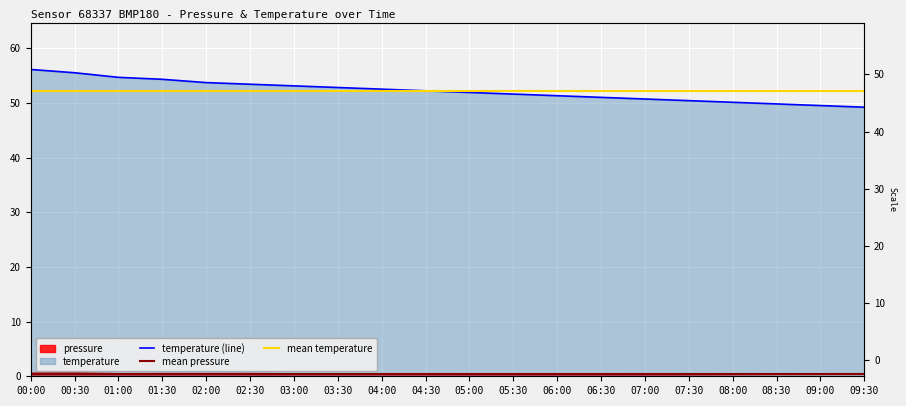

List the labels in order of value, smallest first.

09:30, 09:00, 08:30, 08:00, 07:30, 07:00, 06:30, 06:00, 05:30, 05:00, 04:30, 04:00, 03:30, 03:00, 02:30, 02:00, 01:30, 01:00, 00:30, 00:00